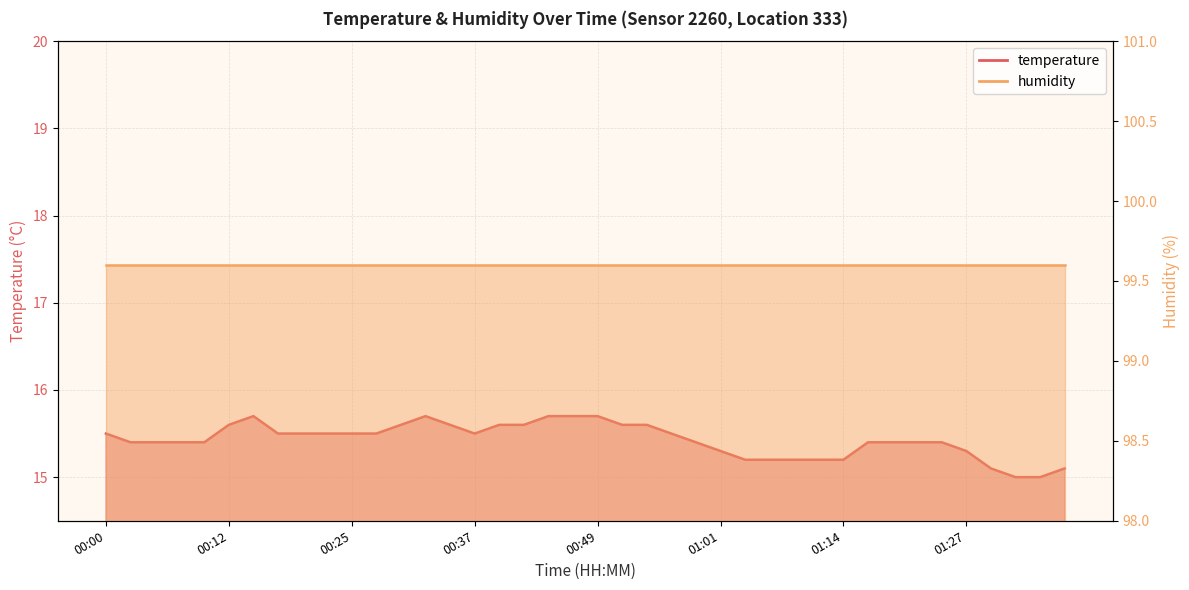

What is the value of the 6th point from the left?

15.6